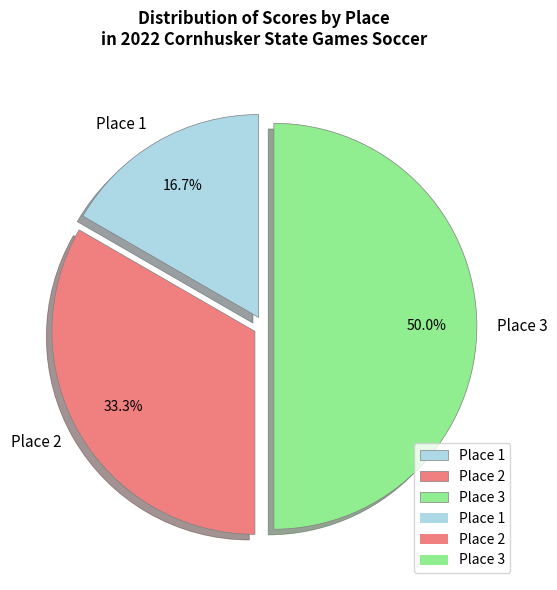

What is the total percentage of Place 2 and Place 1?

50.0%